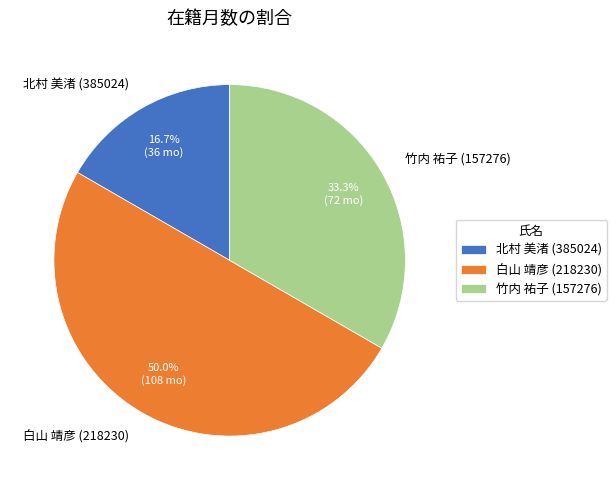

How many slices are in this pie chart?

3